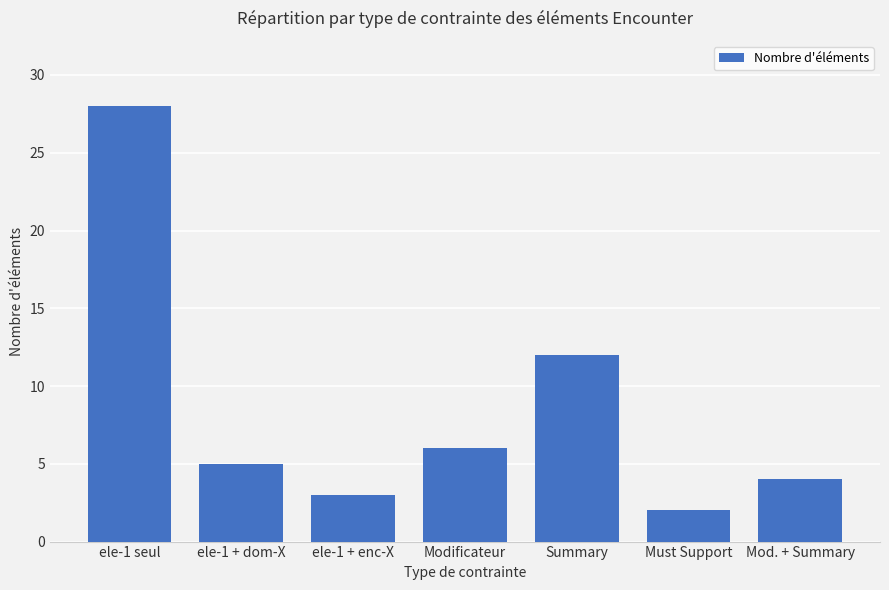

How many values are below 5?

3